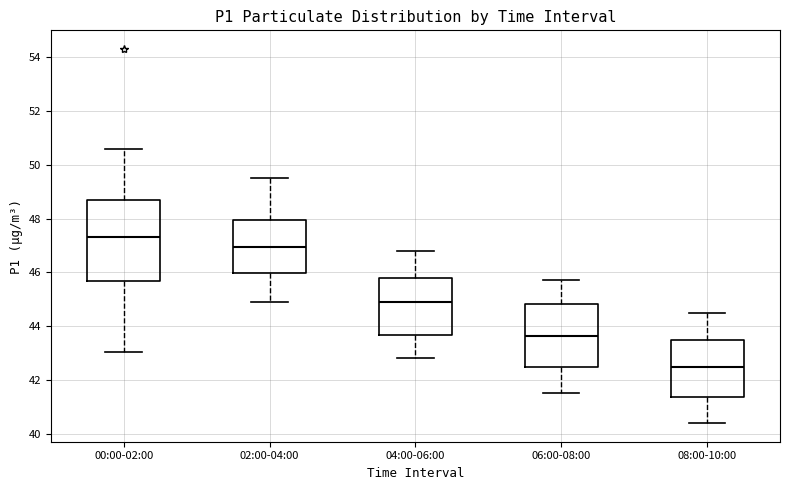

Which box is the tallest, from its lower edge to its upper edge?

00:00-02:00